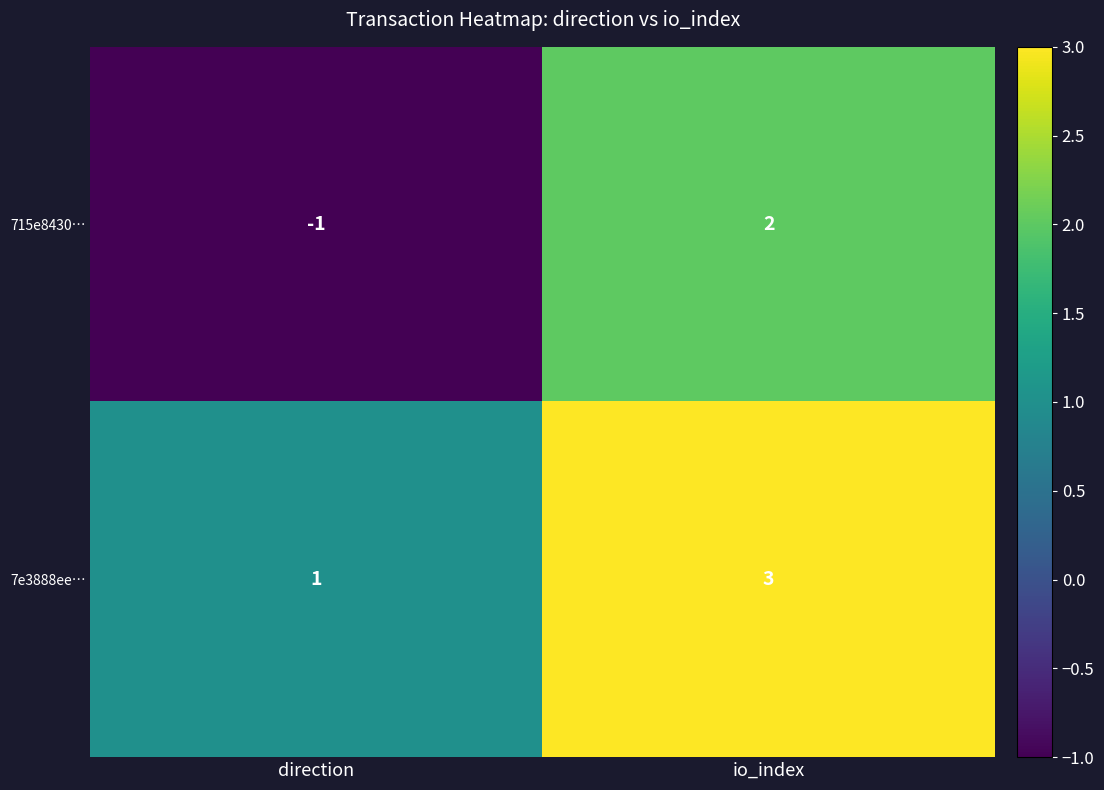

Reading left to right, list all the values displayed in this chart.

715e8430…: direction=-1	io_index=2
7e3888ee…: direction=1	io_index=3